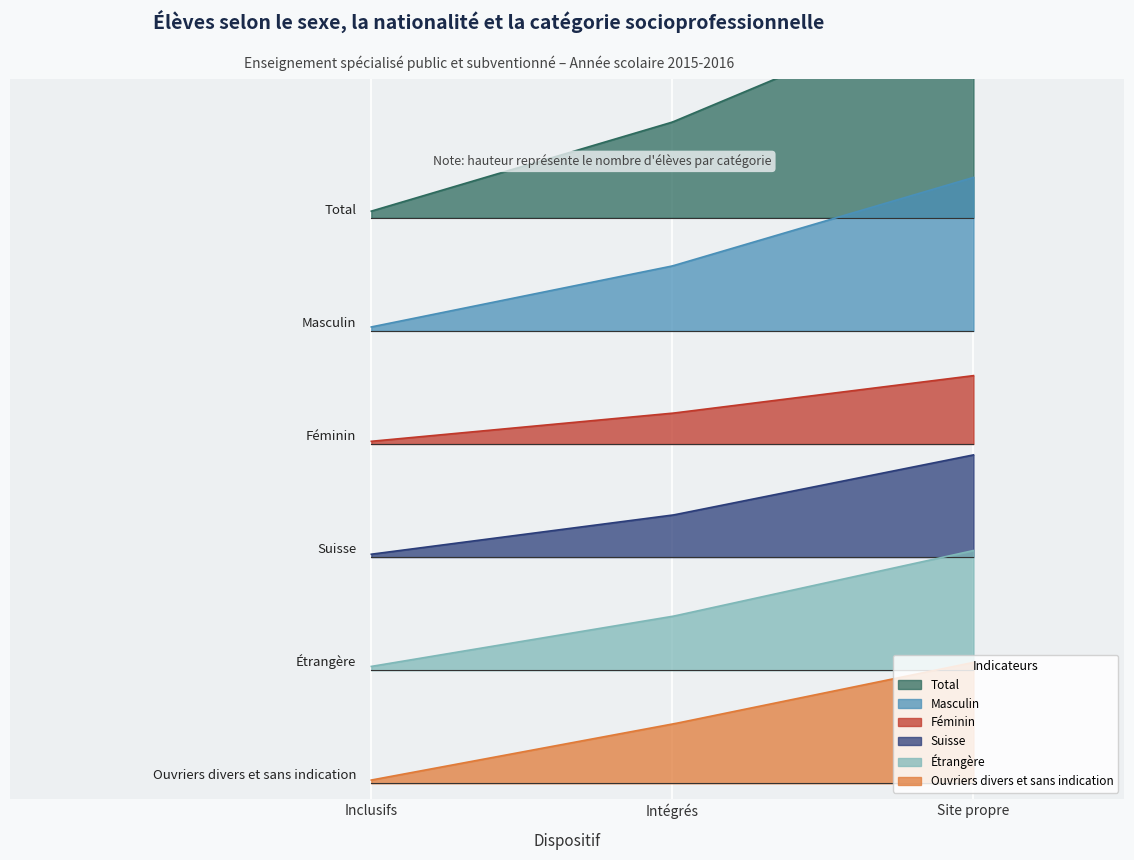

Rank the series by their maximum value, from lowest to highest.

Féminin, Suisse, Étrangère, Ouvriers divers et sans indication, Masculin, Total